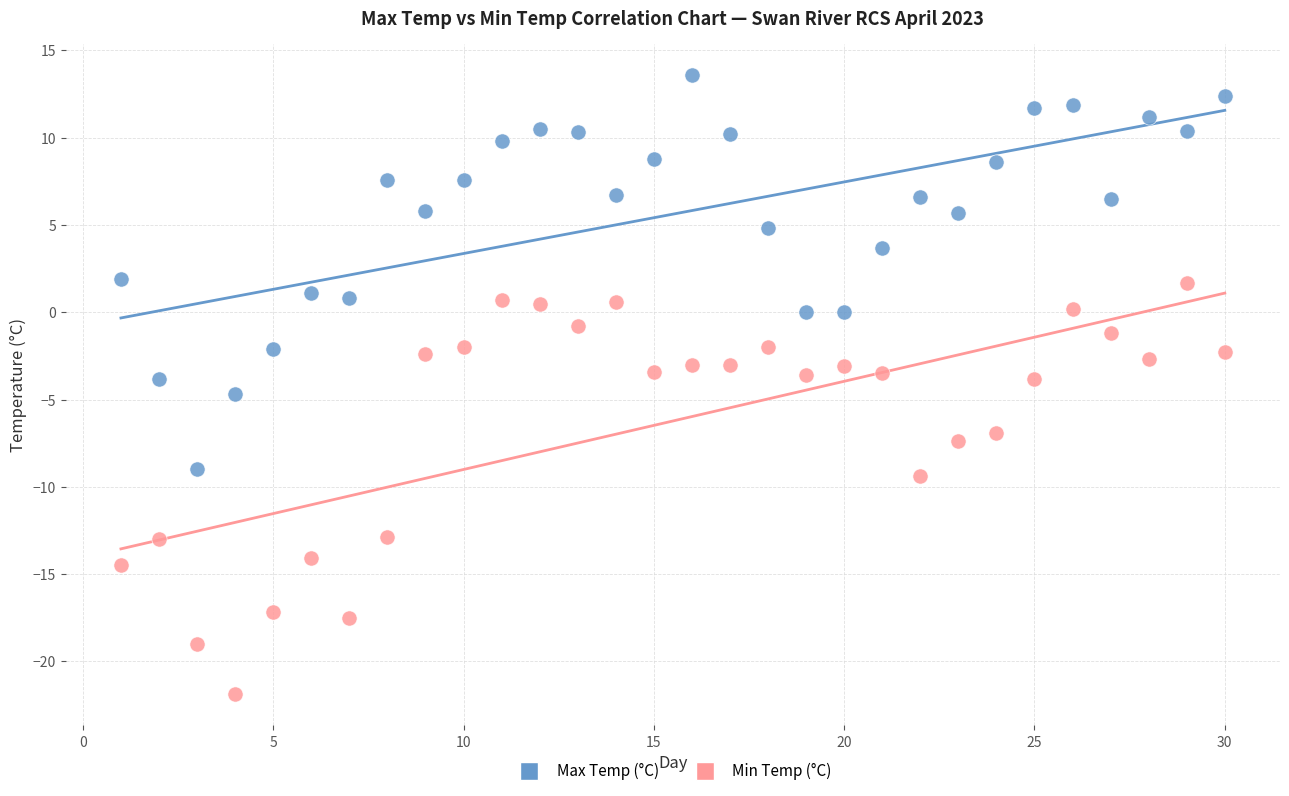

Which series contains the lowest Y value?

Min Temp (°C)